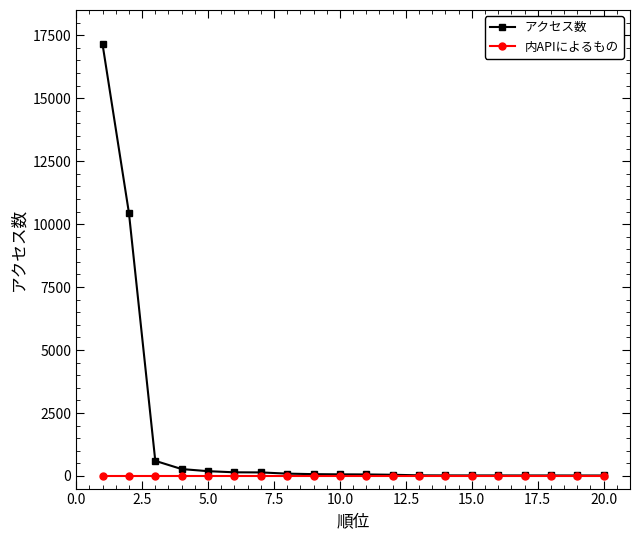

Rank the series by their average value, from lowest to highest.

内APIによるもの, アクセス数